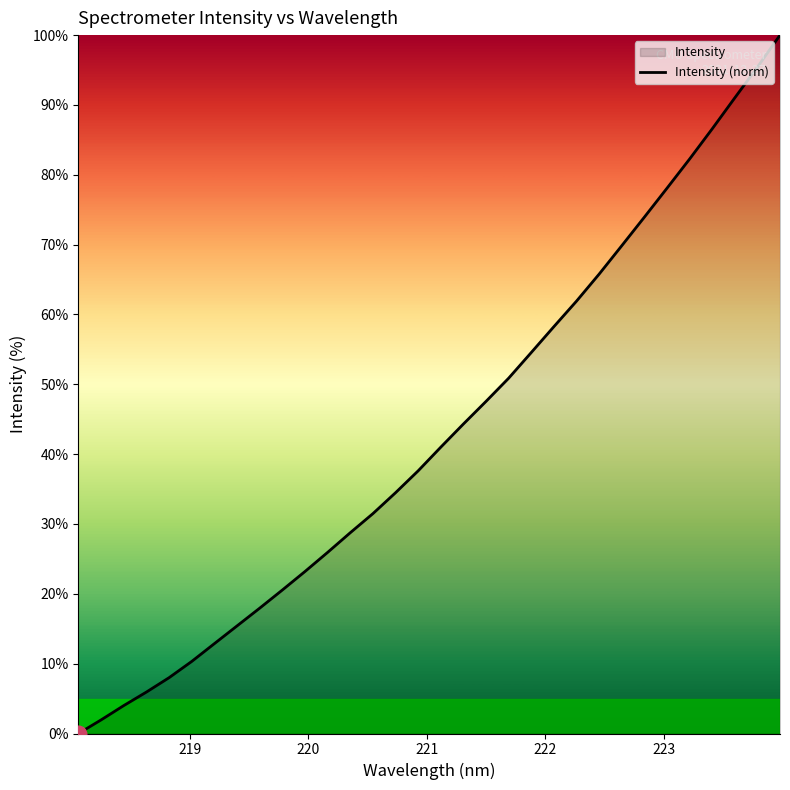

Does the chart have visible grid lines?

No